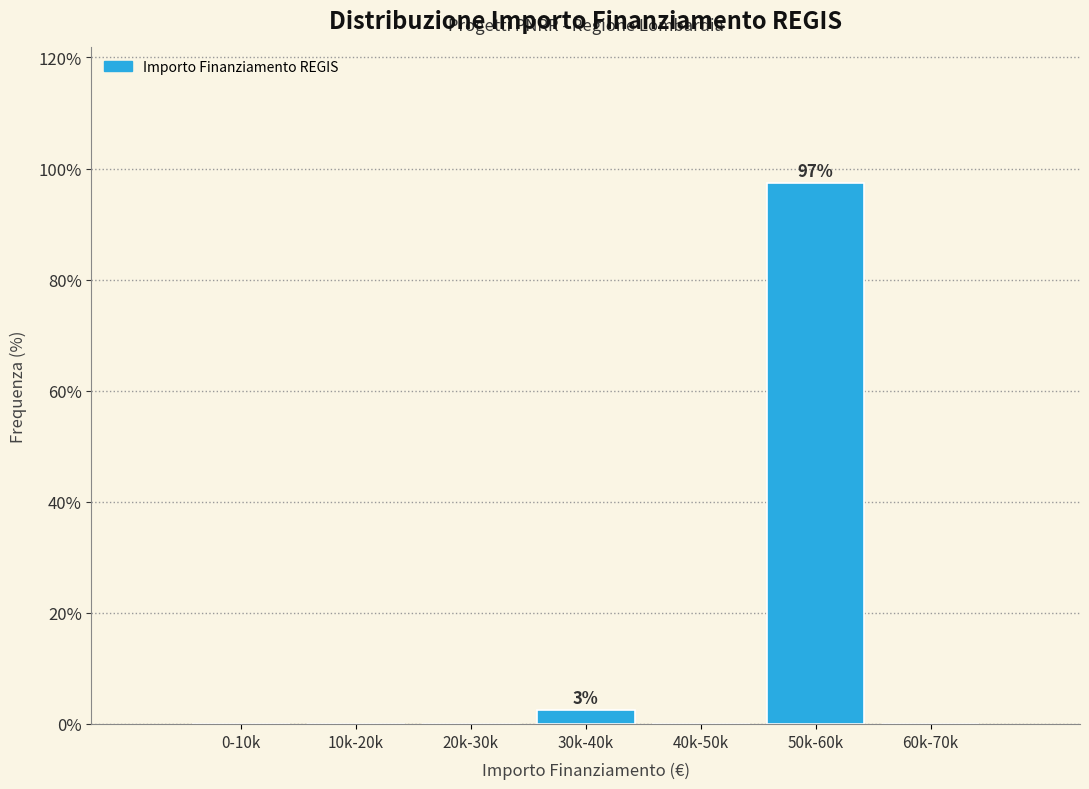

Reading left to right, list all the values displayed in this chart.

0-10k=0.0	10k-20k=0.0	20k-30k=0.0	30k-40k=2.6	40k-50k=0.0	50k-60k=97.4	60k-70k=0.0